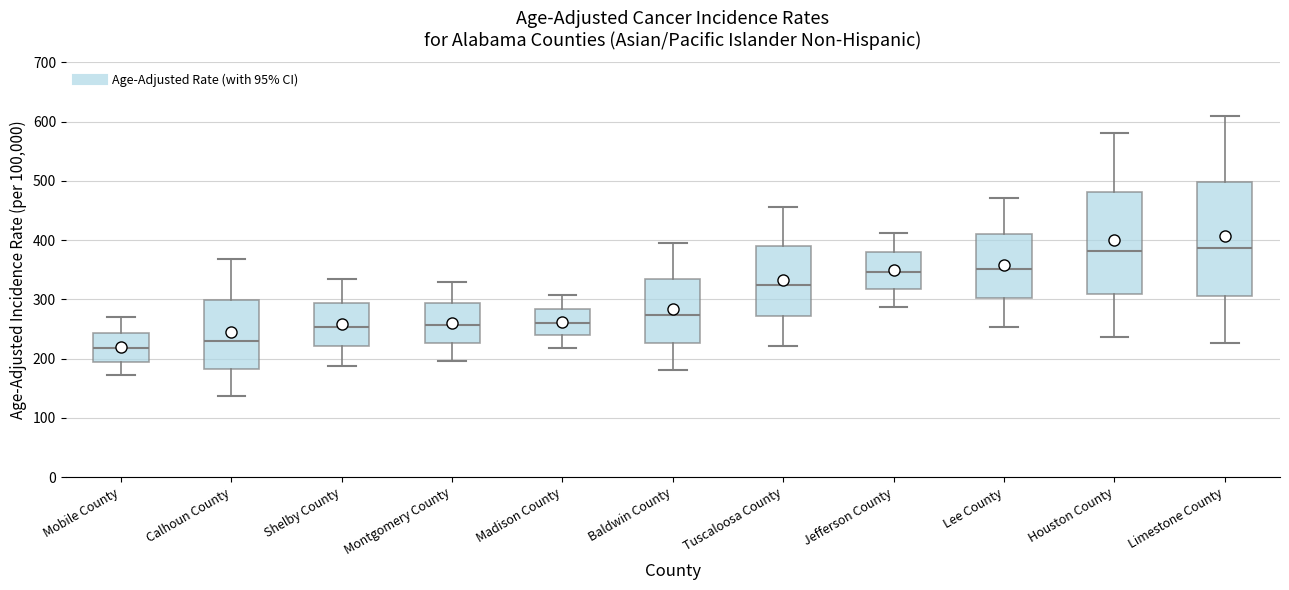

Reading left to right, transcribe this box plot: for each box, give where its median line is, the range the box spans, and where its two whiskers end, as read against the y-axis. The values are not printed on the chart, so give them approximately, as read against the axis.

Mobile County: median 220, box 190 to 240, whiskers 170 to 270
Calhoun County: median 230, box 180 to 300, whiskers 140 to 370
Shelby County: median 250, box 220 to 290, whiskers 190 to 330
Montgomery County: median 260, box 230 to 290, whiskers 200 to 330
Madison County: median 260, box 240 to 280, whiskers 220 to 310
Baldwin County: median 270, box 230 to 330, whiskers 180 to 400
Tuscaloosa County: median 320, box 270 to 390, whiskers 220 to 460
Jefferson County: median 350, box 320 to 380, whiskers 290 to 410
Lee County: median 350, box 300 to 410, whiskers 250 to 470
Houston County: median 380, box 310 to 480, whiskers 240 to 580
Limestone County: median 390, box 310 to 500, whiskers 230 to 610